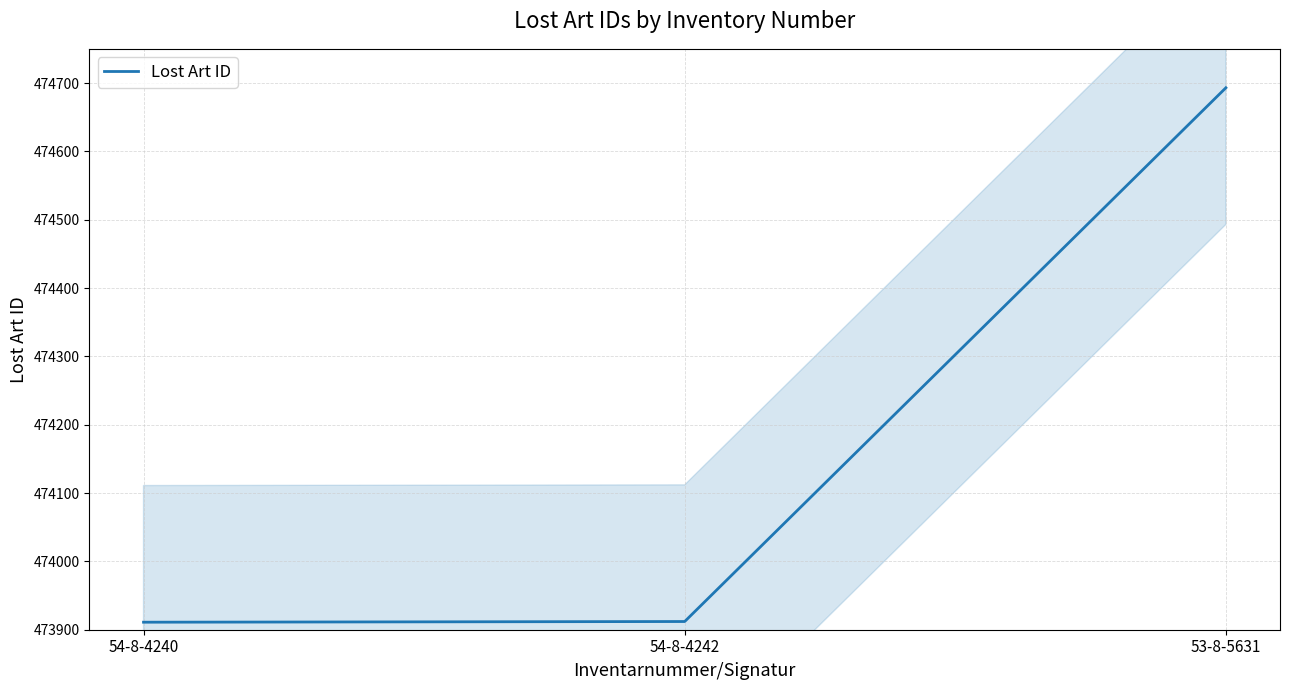

Reading left to right, list all the values displayed in this chart.

54-8-4240=473911	54-8-4242=473912	53-8-5631=474693